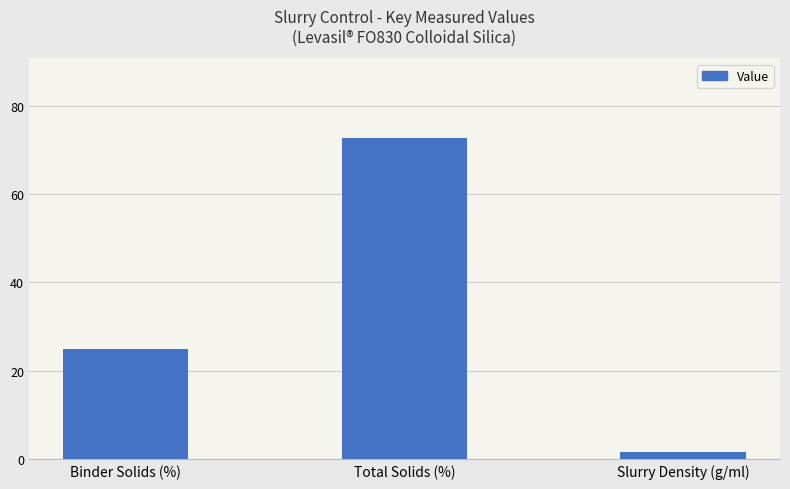

How many values are below 25?

1